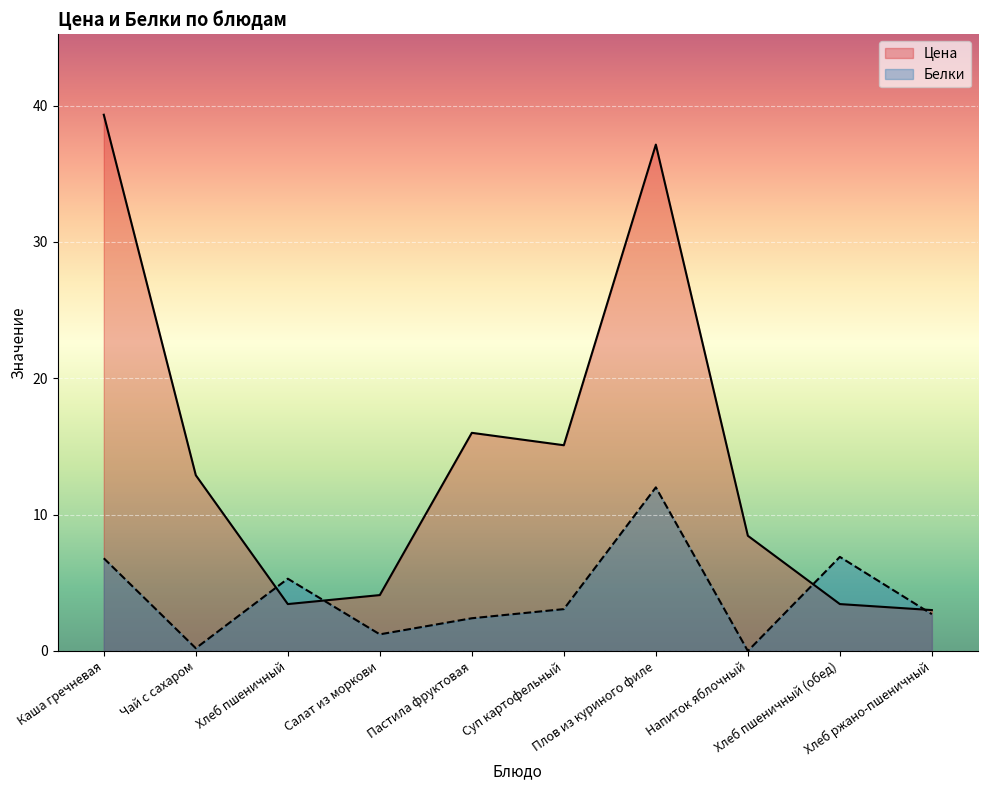

What are all the series names shown in the legend?

Цена, Белки